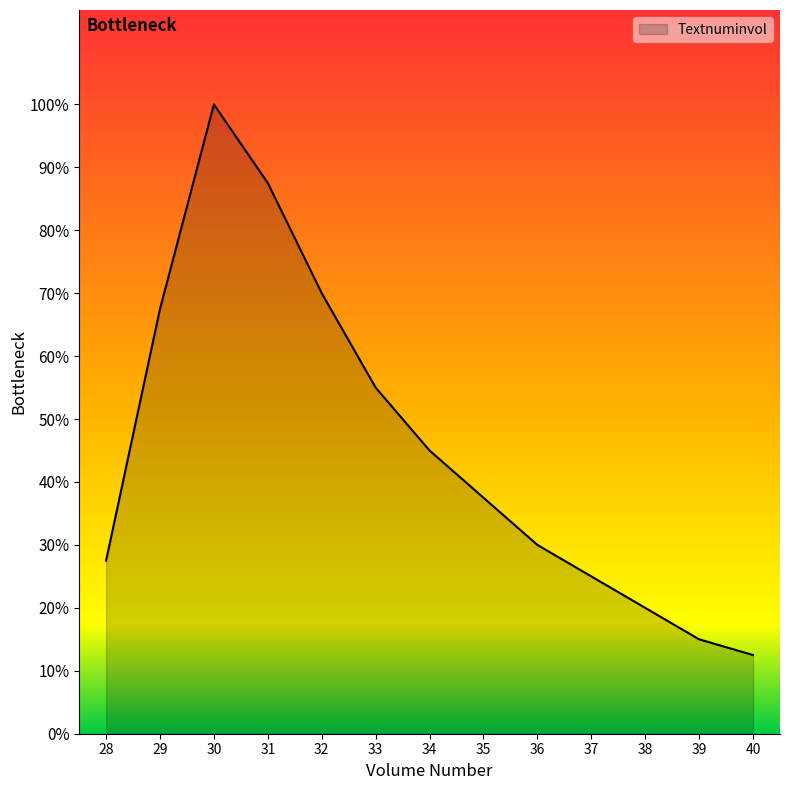

Does the chart display data point markers on the line(s)?

No